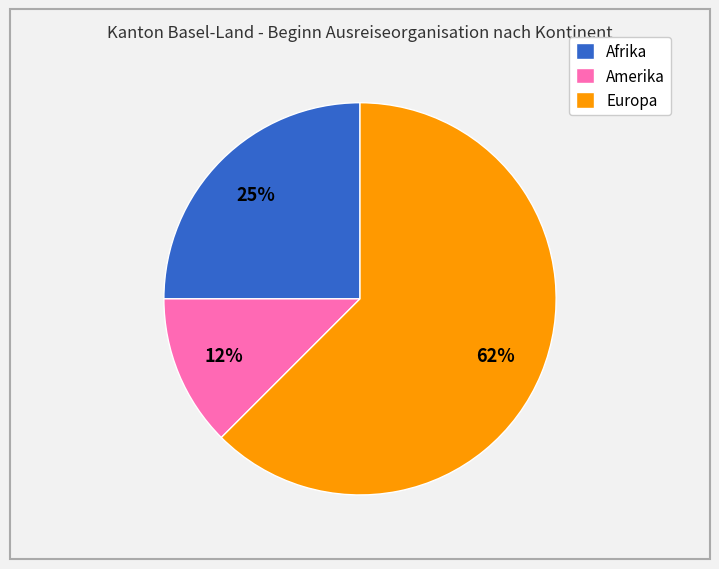

To the nearest percent, what is the average slice percentage?

33%